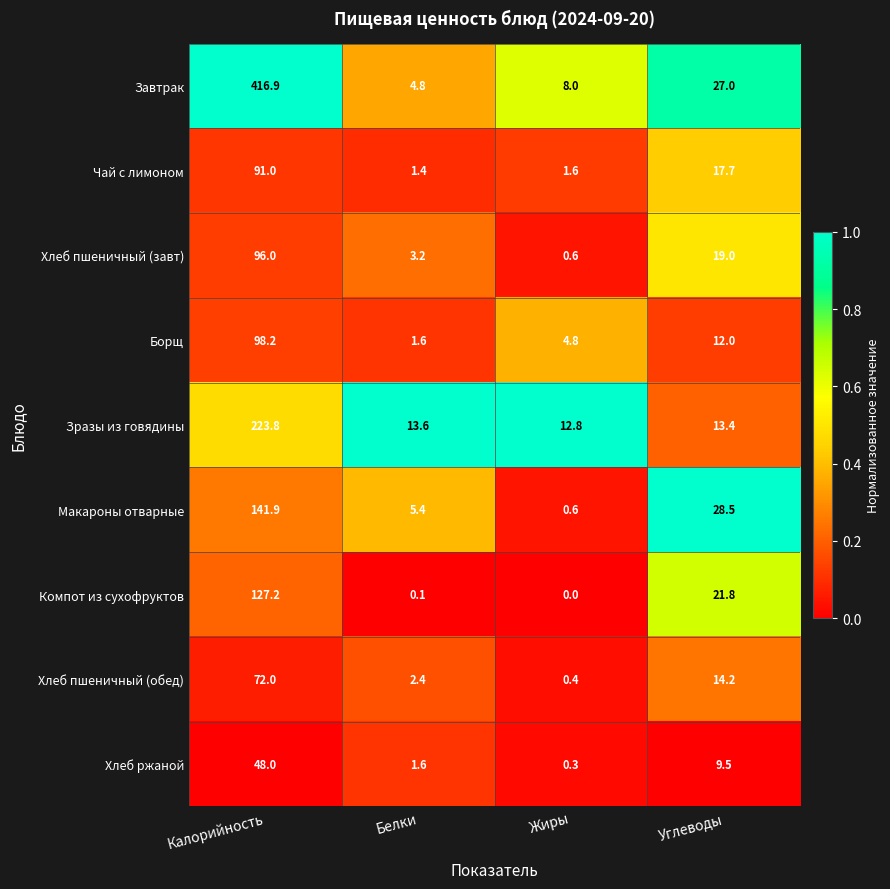

What is the sum of the Чай с лимоном values at Белки and Жиры?

3.0